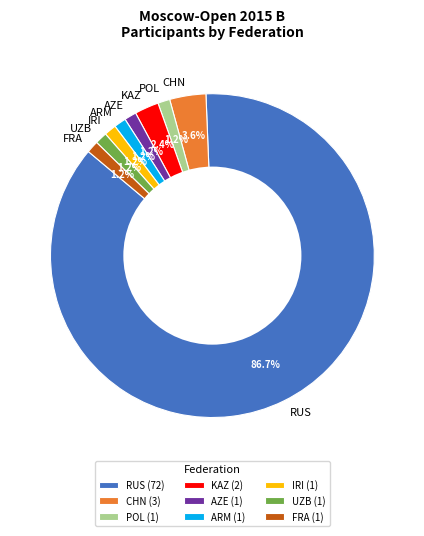

What percentage do POL and UZB together represent?

2.4%